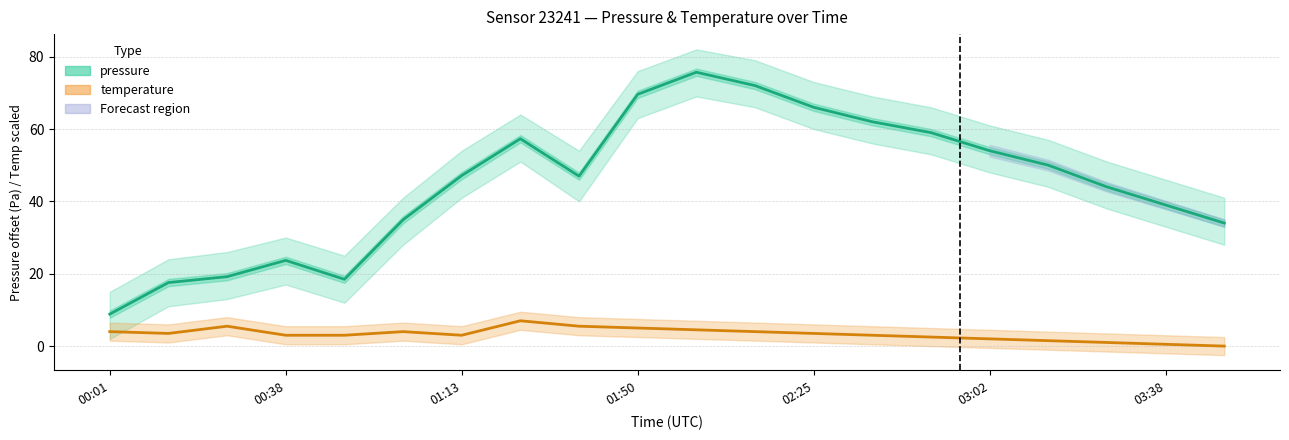

True or false: pressure and temperature cross at least once.

False